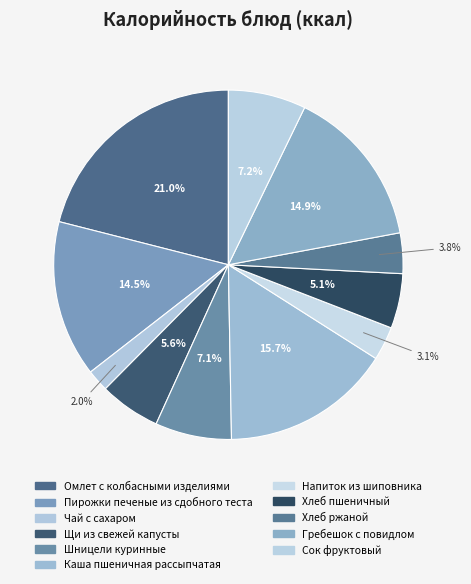

Count the number of slices in the pie.

11